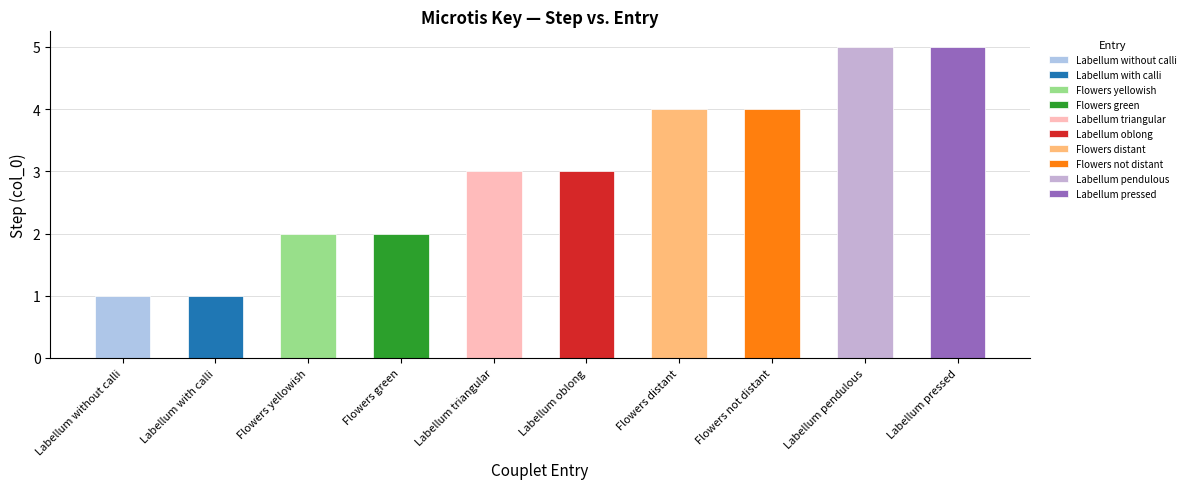

Reading right to left, list all the values displayed in this chart.

Labellum pressed=5	Labellum pendulous=5	Flowers not distant=4	Flowers distant=4	Labellum oblong=3	Labellum triangular=3	Flowers green=2	Flowers yellowish=2	Labellum with calli=1	Labellum without calli=1